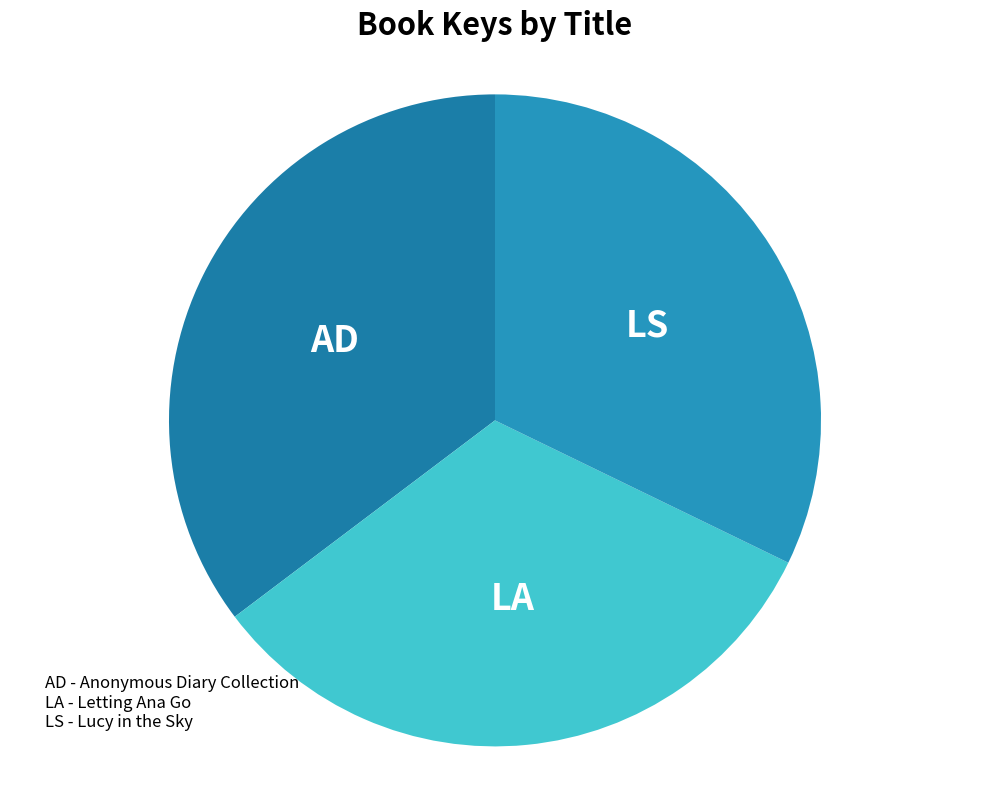

Which slice is the smallest?

Lucy in the Sky